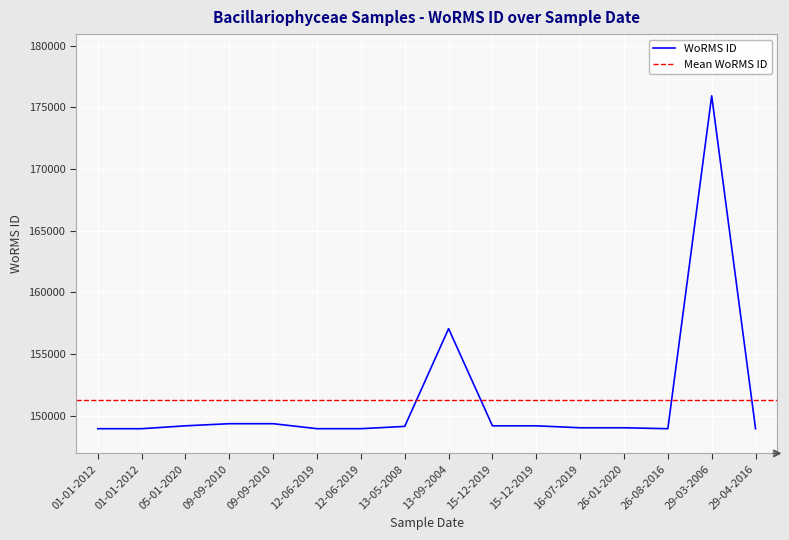

What is the minimum value shown in the chart?

148952